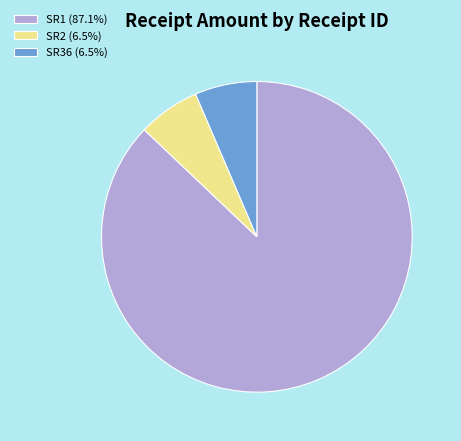

How many segments does this pie chart have?

3